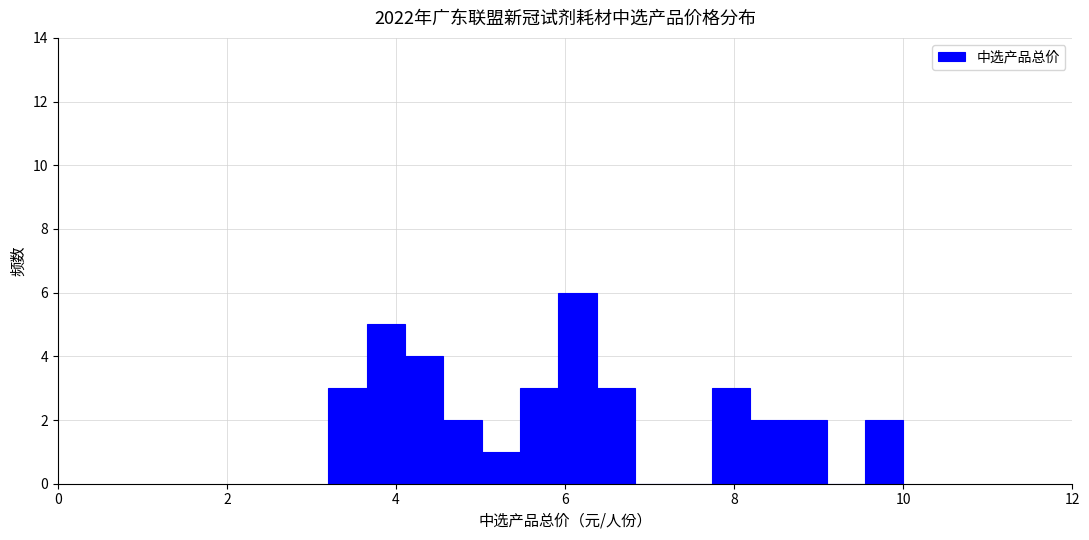

Around what value on the x-axis is the tallest bar? Give the approximate position of its centre, as read against the axis.

6.2